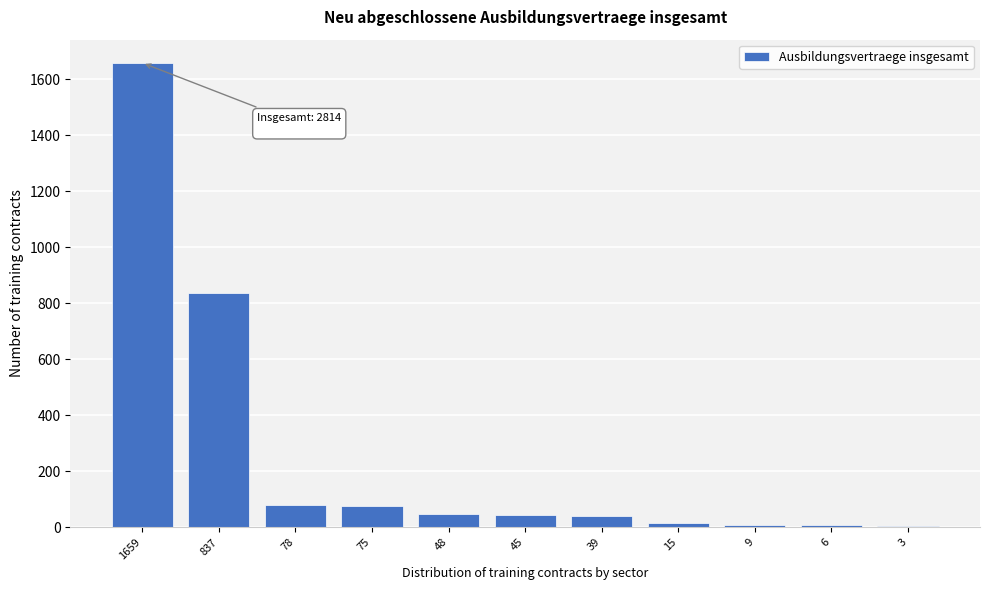

Is it true that the value at 78 is 136?

False